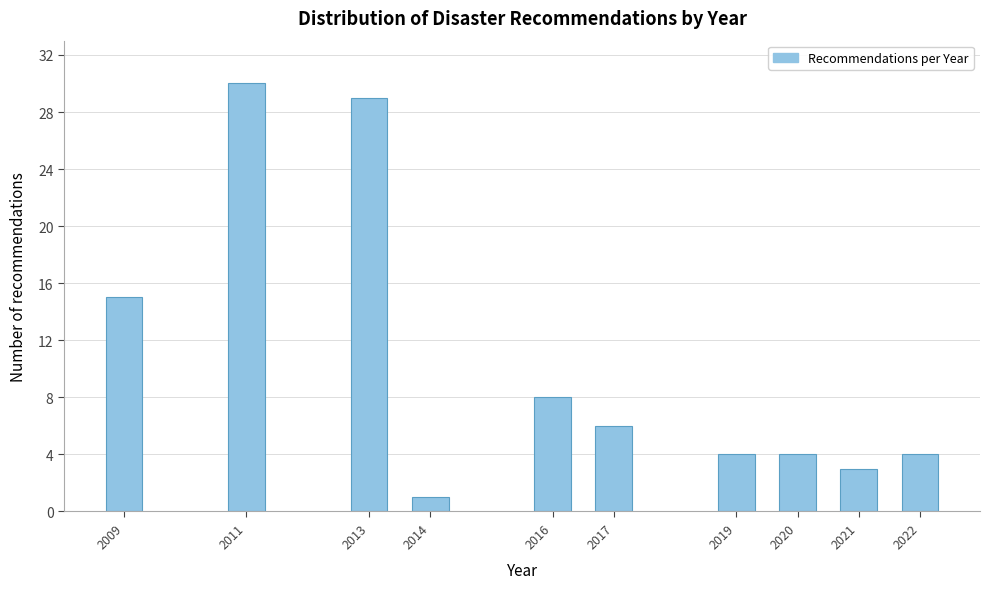

Reading left to right, what are all the values shown in this chart?

15	30	29	1	8	6	4	4	3	4